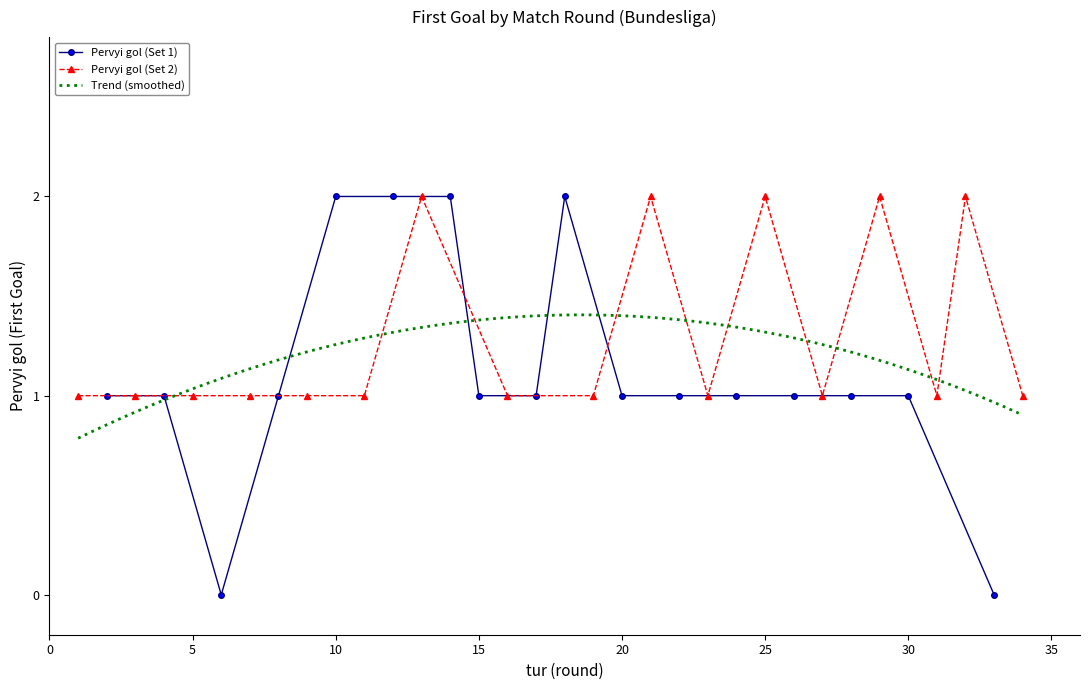

What is the highest value of the Pervyi gol (Set 2) series?

2